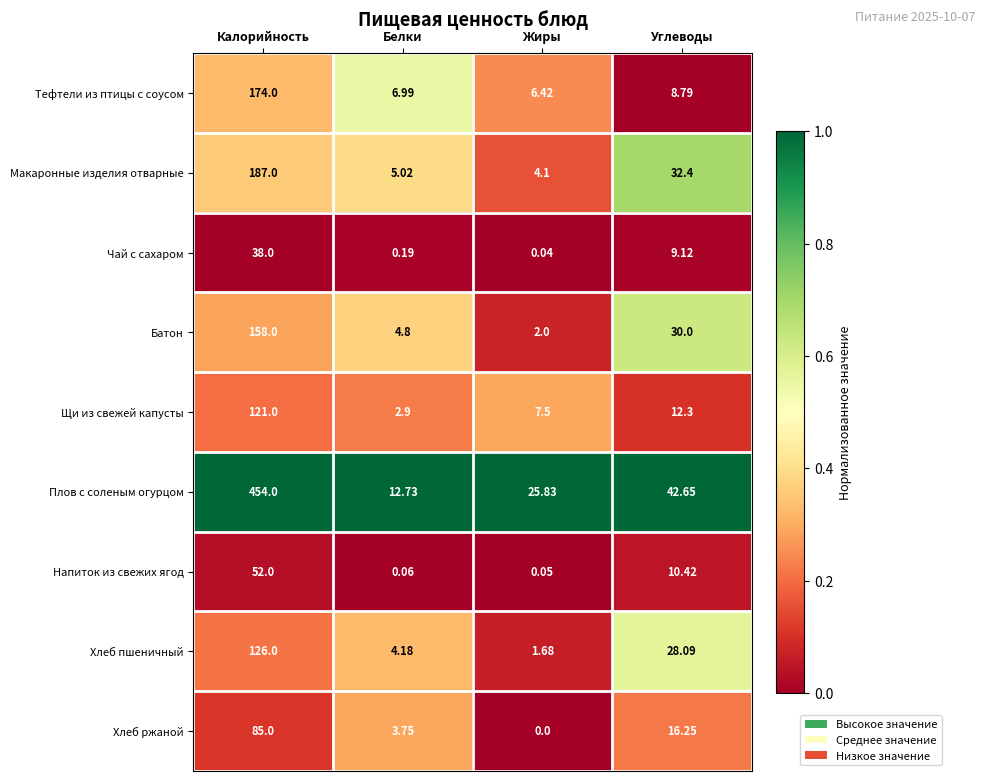

List the series in order of their peak value, highest first.

Плов с соленым огурцом, Макаронные изделия отварные, Тефтели из птицы с соусом, Батон, Хлеб пшеничный, Щи из свежей капусты, Хлеб ржаной, Напиток из свежих ягод, Чай с сахаром